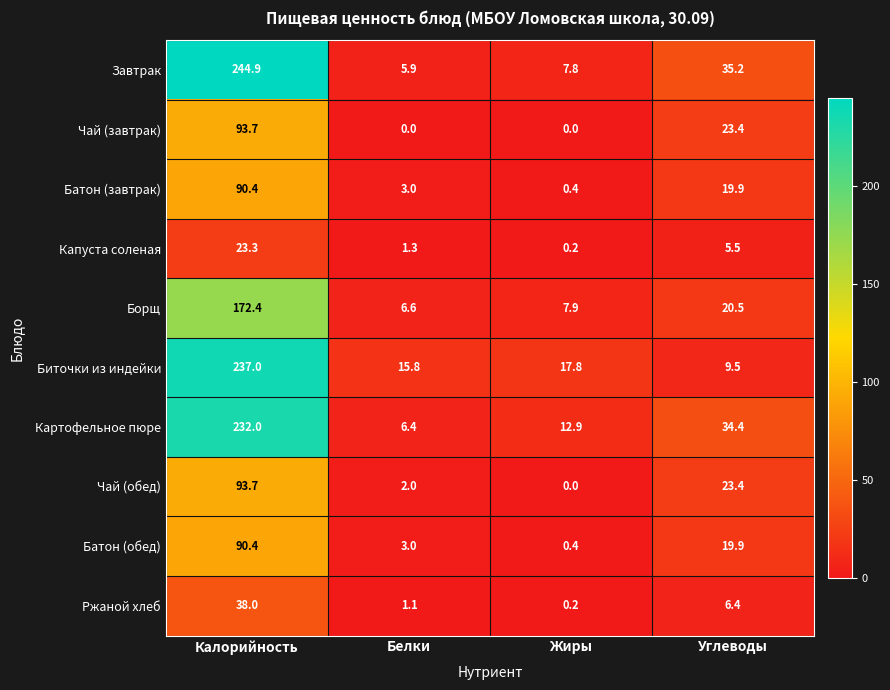

The value of Борщ at Калорийность is 57.6. True or false?

False